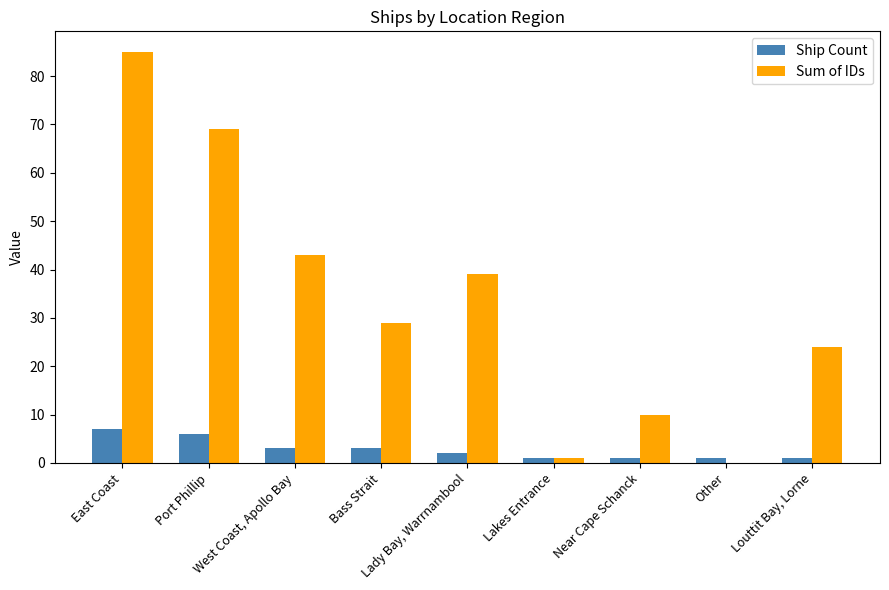

What is the sum of all Ship Count values?

25